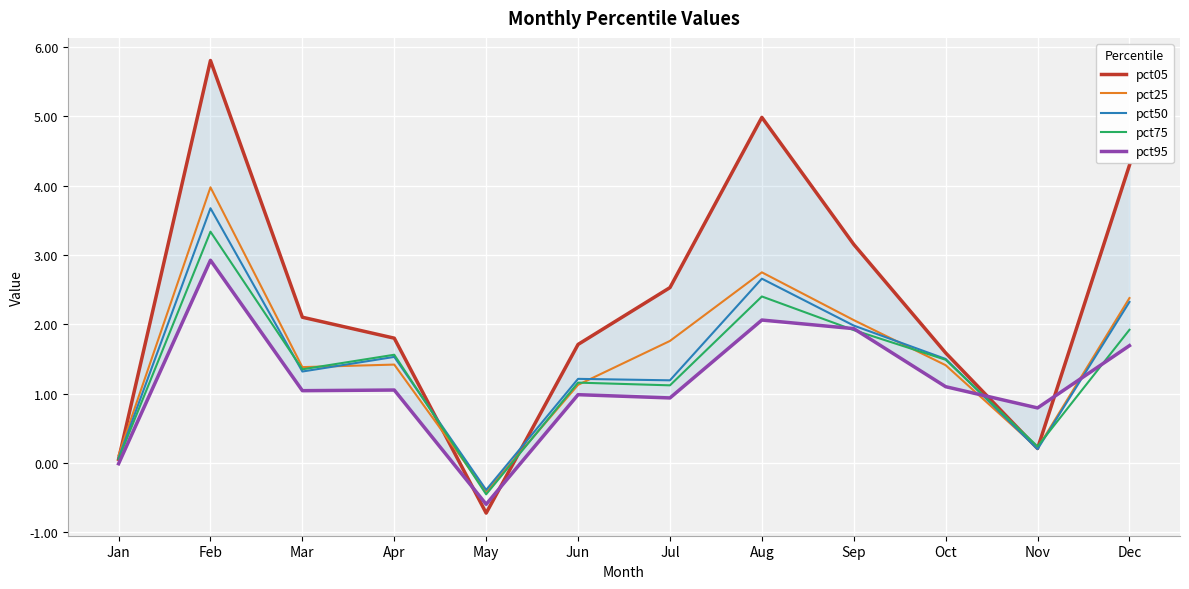

What are all the series names shown in the legend?

pct05, pct25, pct50, pct75, pct95